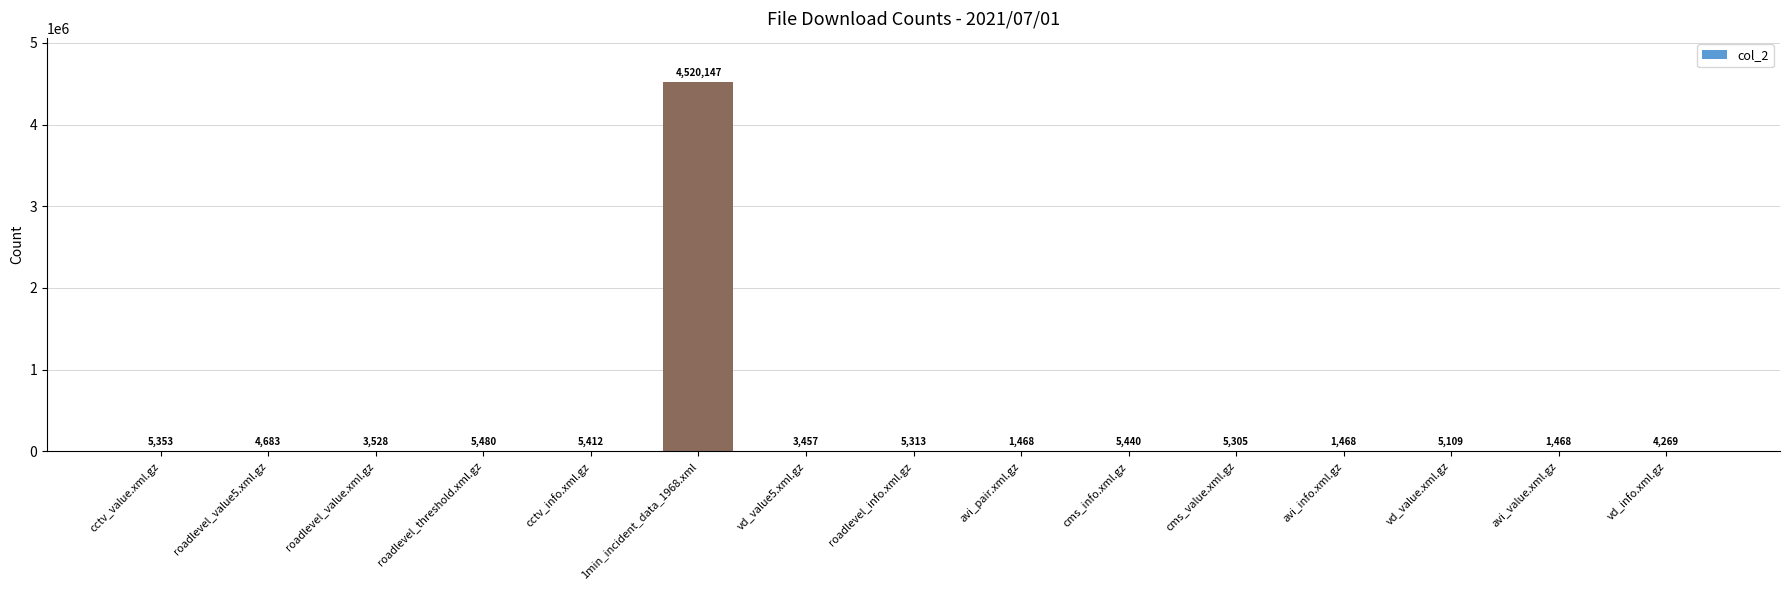

What is the ratio of the value at vd_value5.xml.gz to the value at avi_info.xml.gz?

2.4